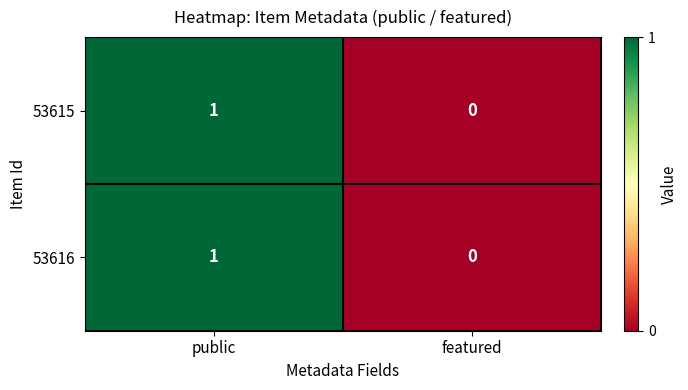

At which category is the sum across all series the highest?

public